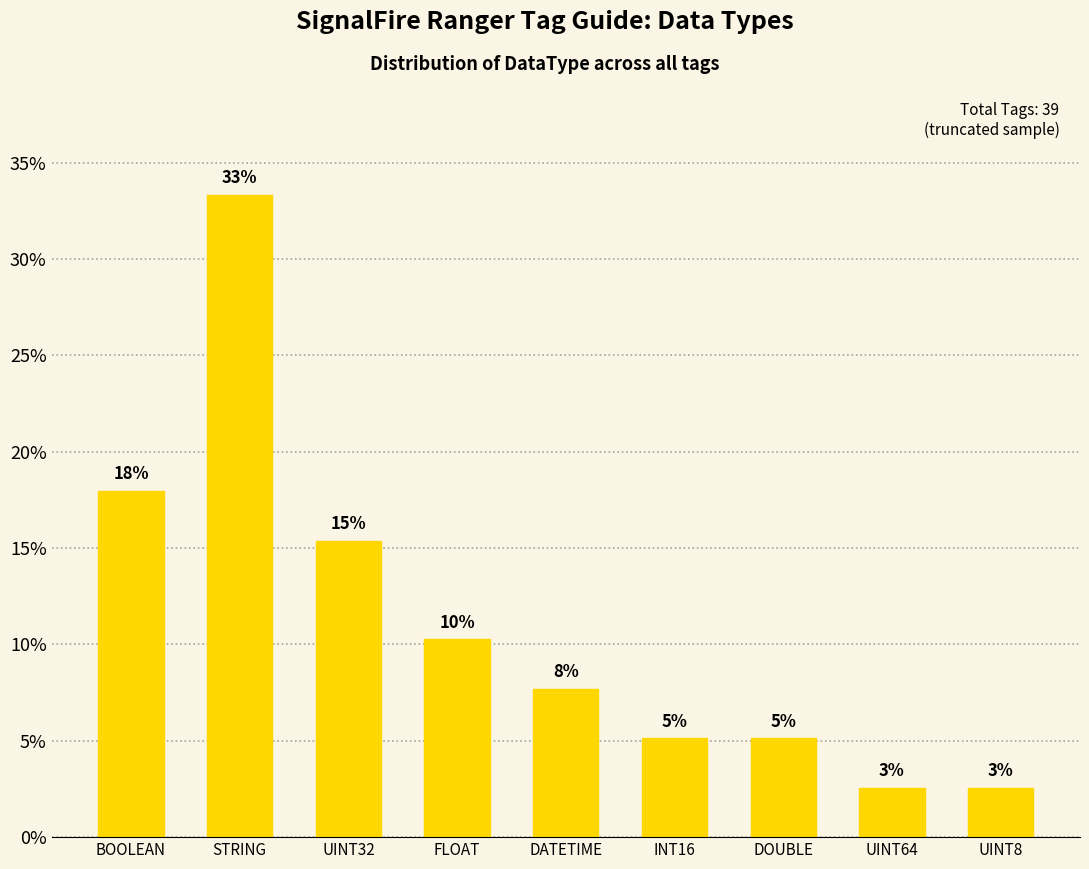

The value at UINT32 is 15.4. True or false?

True